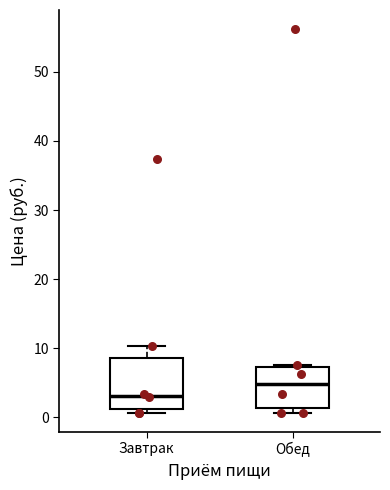

Reading left to right, read every box against the y-axis: the position of its median line, the range the box covers, and the ends of its whiskers. The values are not printed on the chart, so give them approximately, as read against the axis.

Завтрак: median 3, box 1 to 9, whiskers 1 (just below the box's lower edge) to 10
Обед: median 5, box 1 to 7, whiskers 1 (just below the box's lower edge) to 8